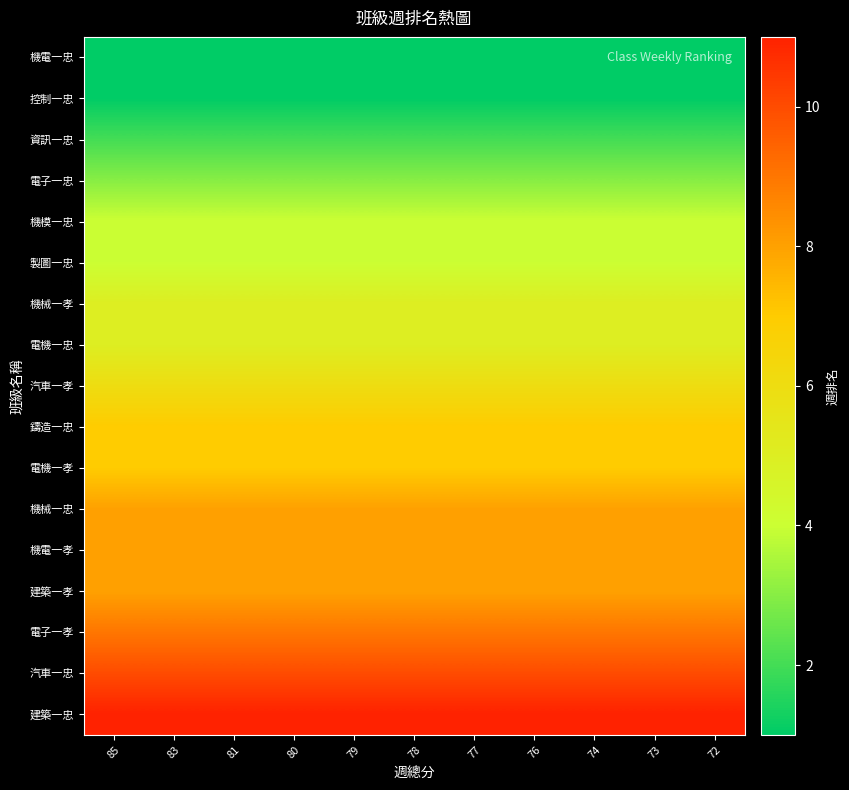

At how many categories does at least one series exceed 7?

11